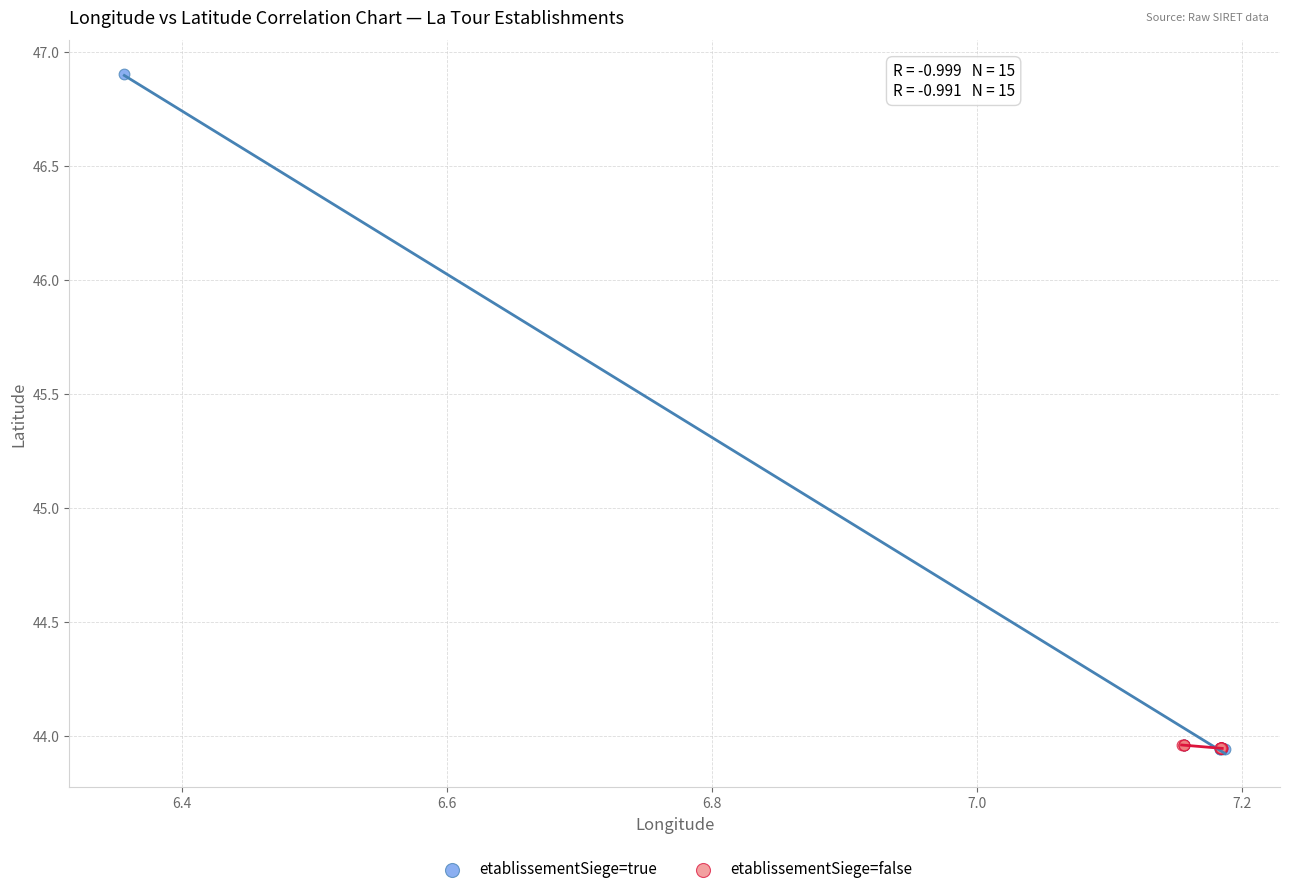

Which series contains the highest Y value?

etablissementSiege=true